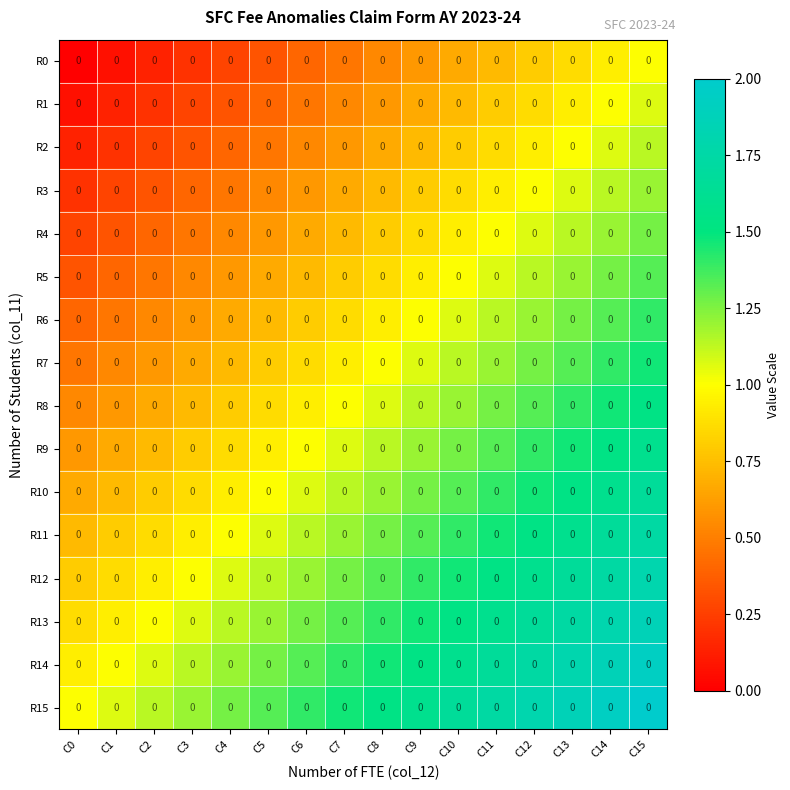

Is the value of R7 at C14 greater than the value of R6 at C5?

Yes